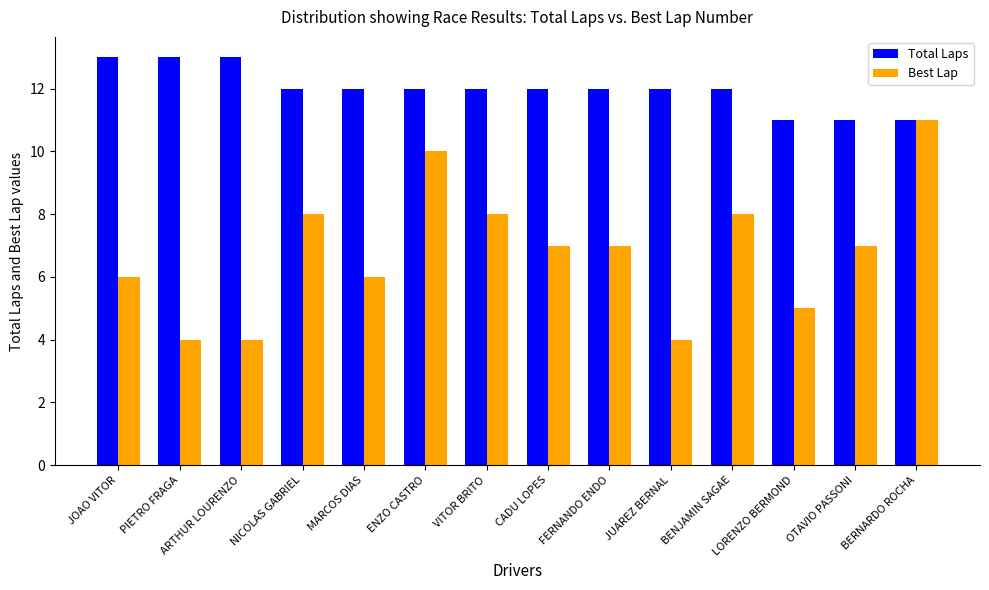

What position from the right is ENZO CASTRO?

9